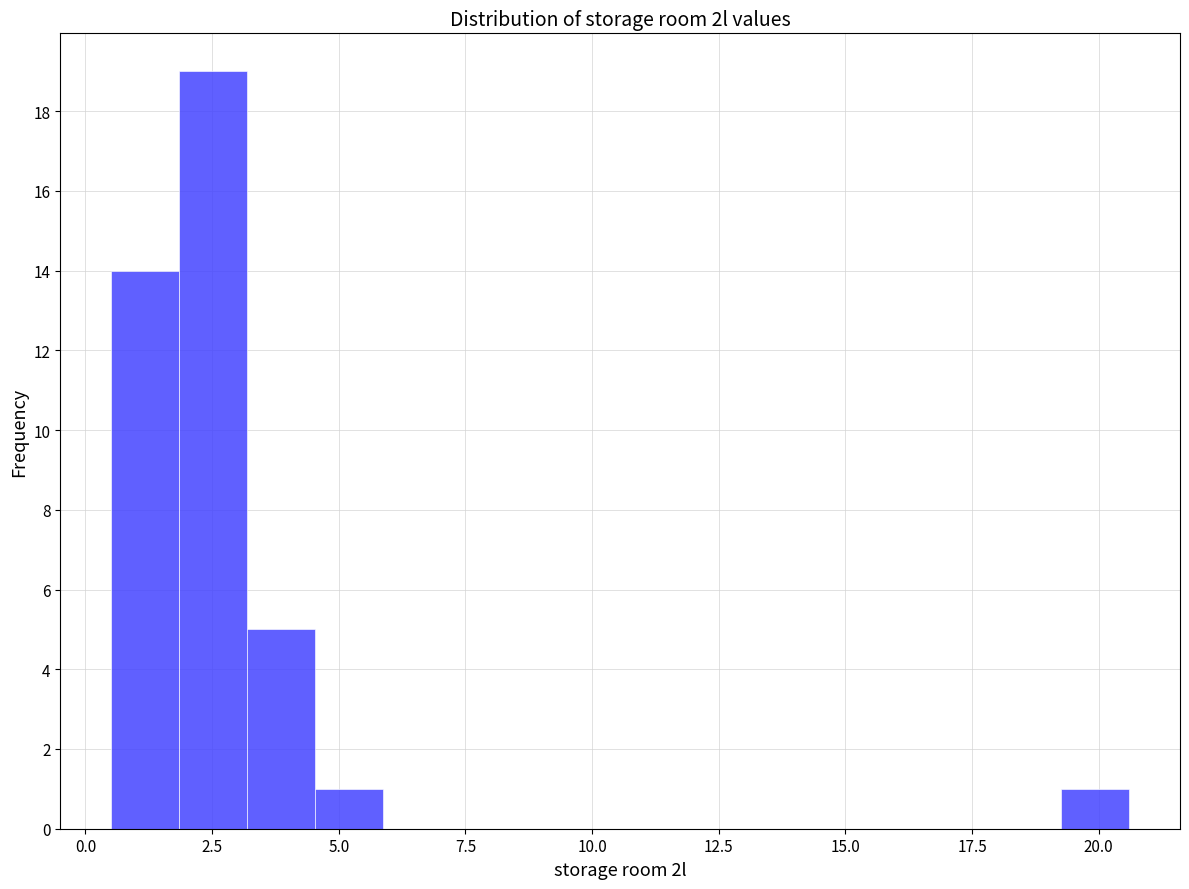

Around what value on the x-axis is the tallest bar? Give the approximate position of its centre, as read against the axis.

2.5